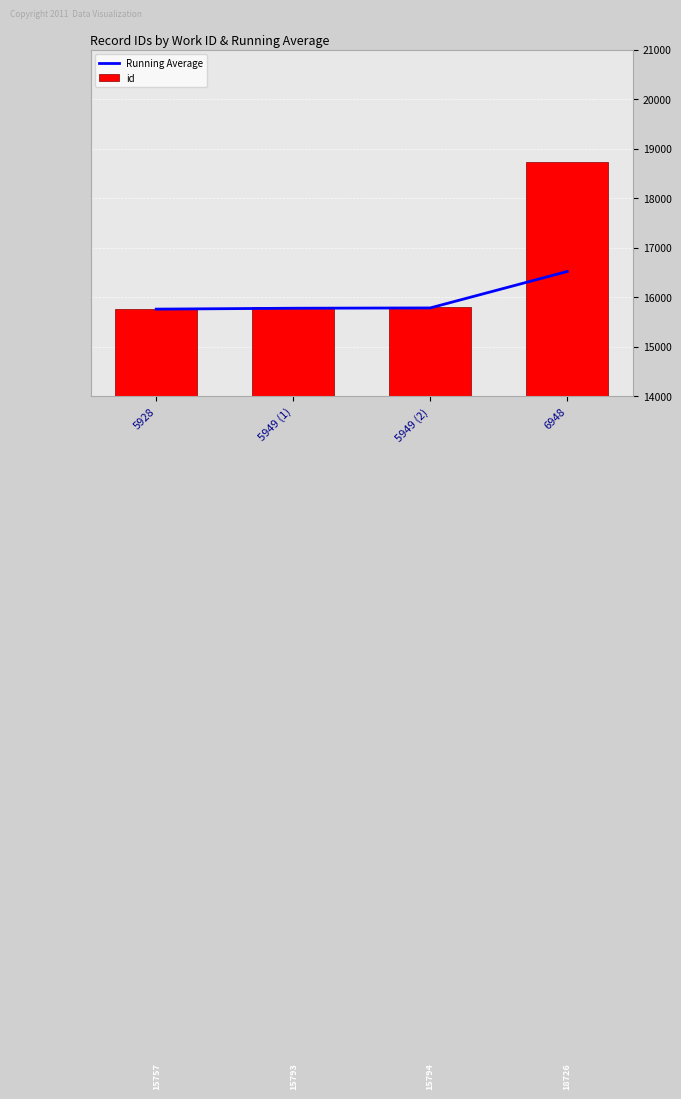

At which label does Running Average first exceed 15781?

5949 (2)